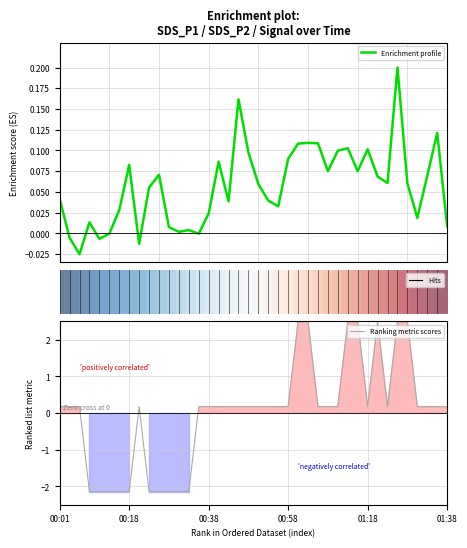

What is the approximate value of Ranking metric scores at 15?

-2.1